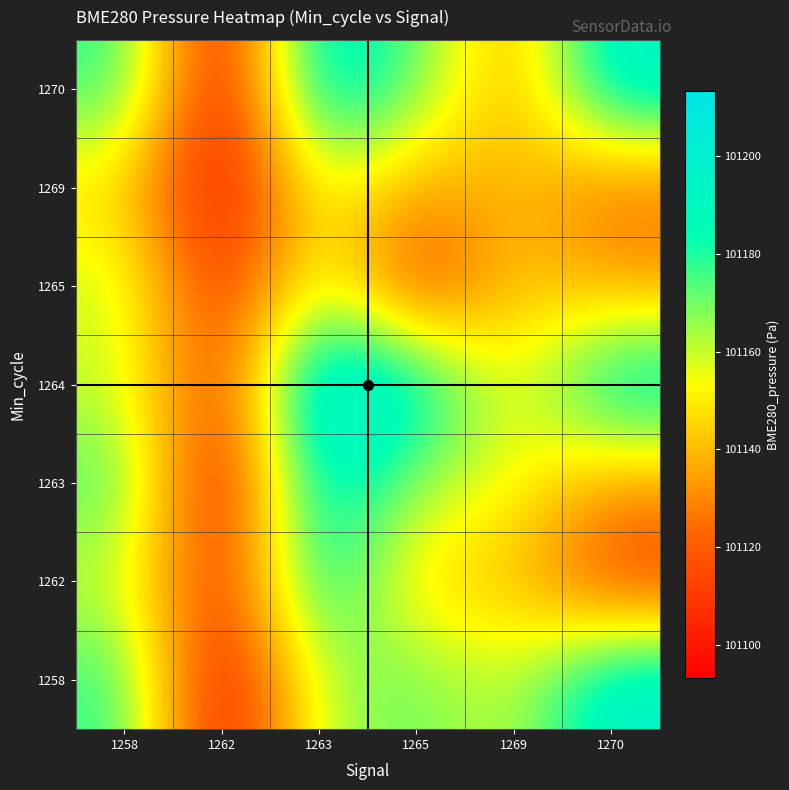

At which category is the sum across all series the highest?

1263